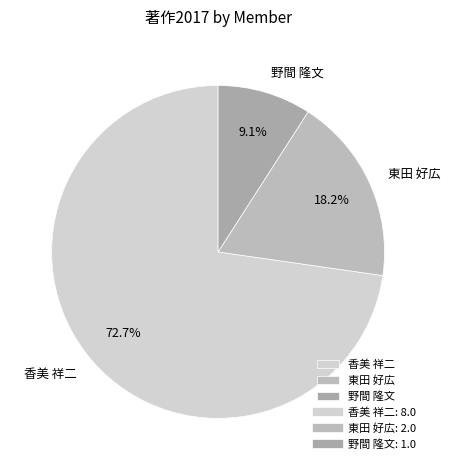

How many slices are in this pie chart?

3